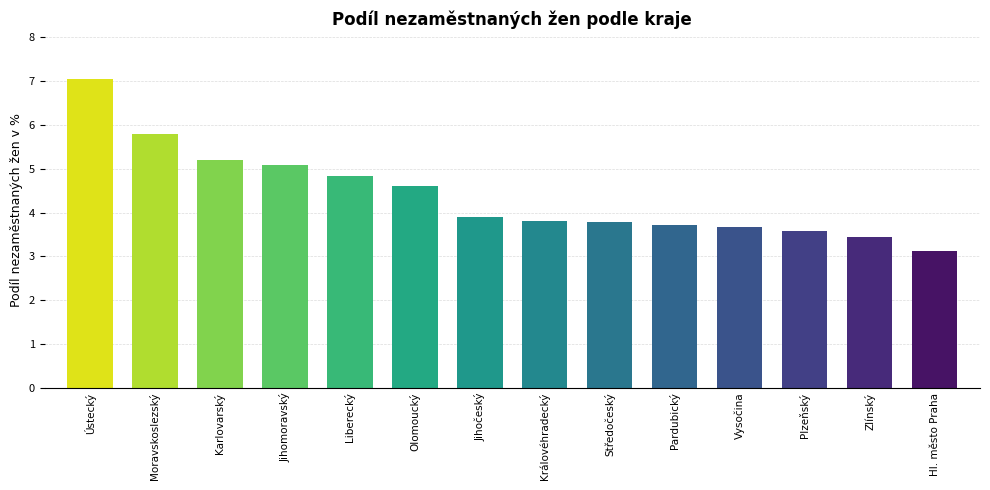

What is the difference between the maximum and minimum values?

3.9